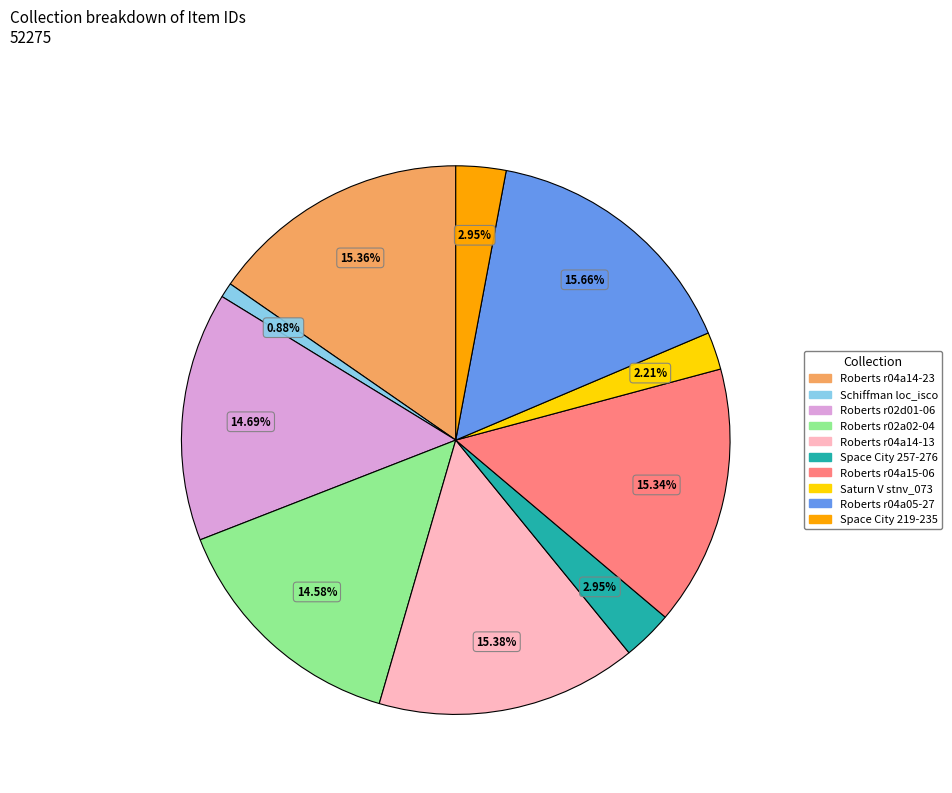

Is there a majority slice in this chart?

No